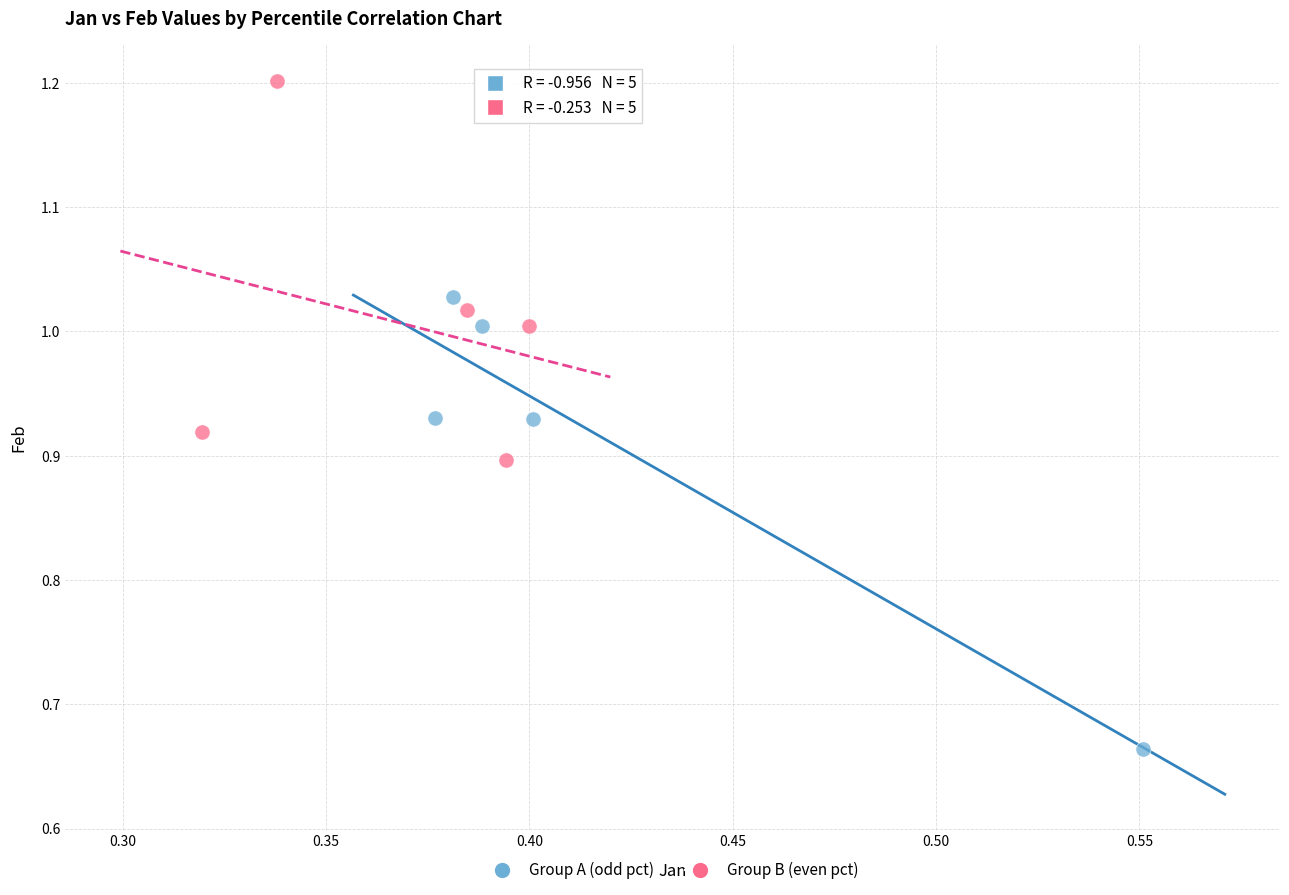

Which series contains the highest Y value?

Group B (even pct)